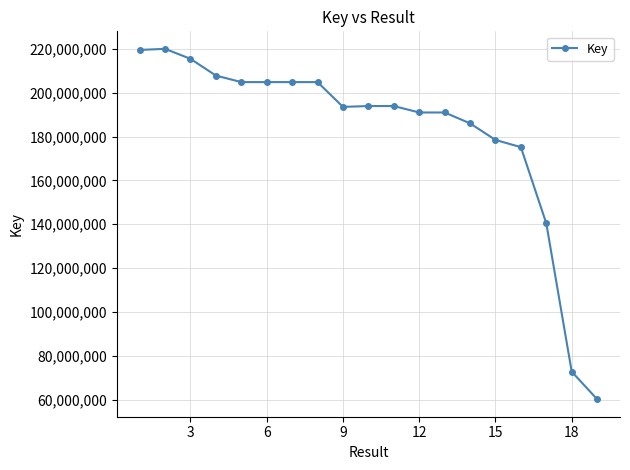

True or false: the data has more than 2 interior local peaks.

True